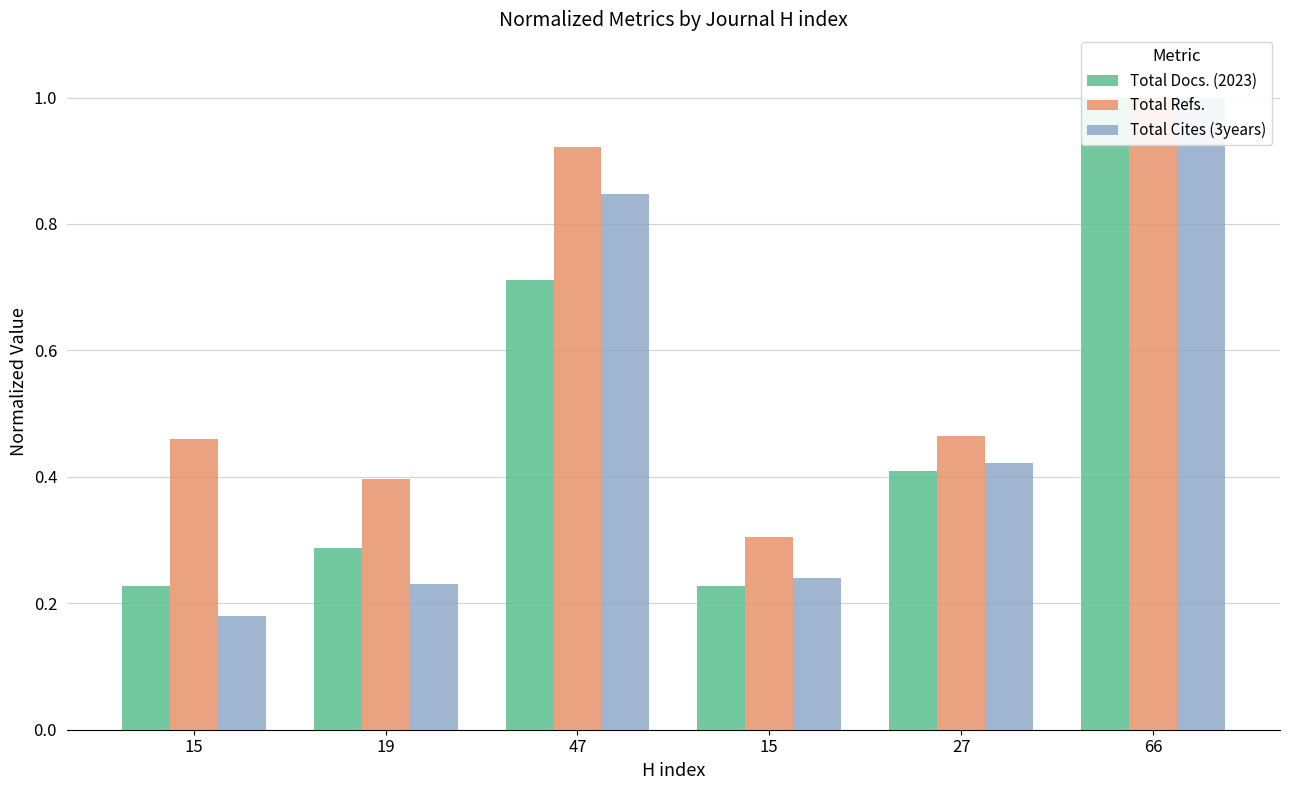

What are all the series names shown in the legend?

Total Docs. (2023), Total Refs., Total Cites (3years)